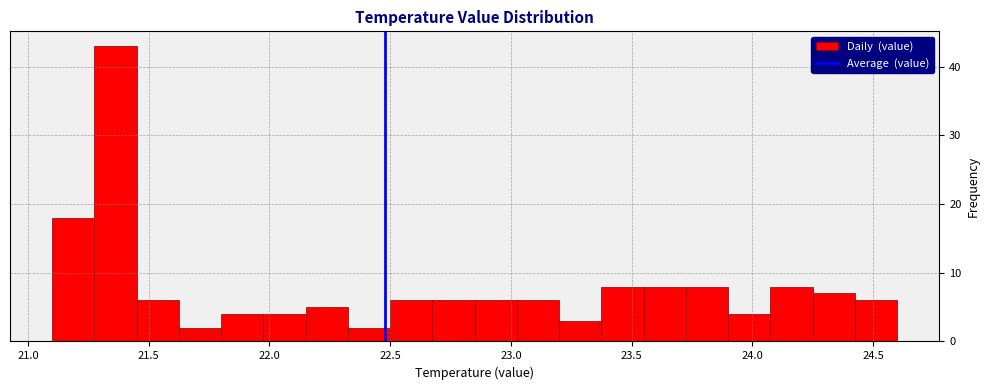

Read against the x-axis, roughly where is the centre of the tallest bar?

21.35